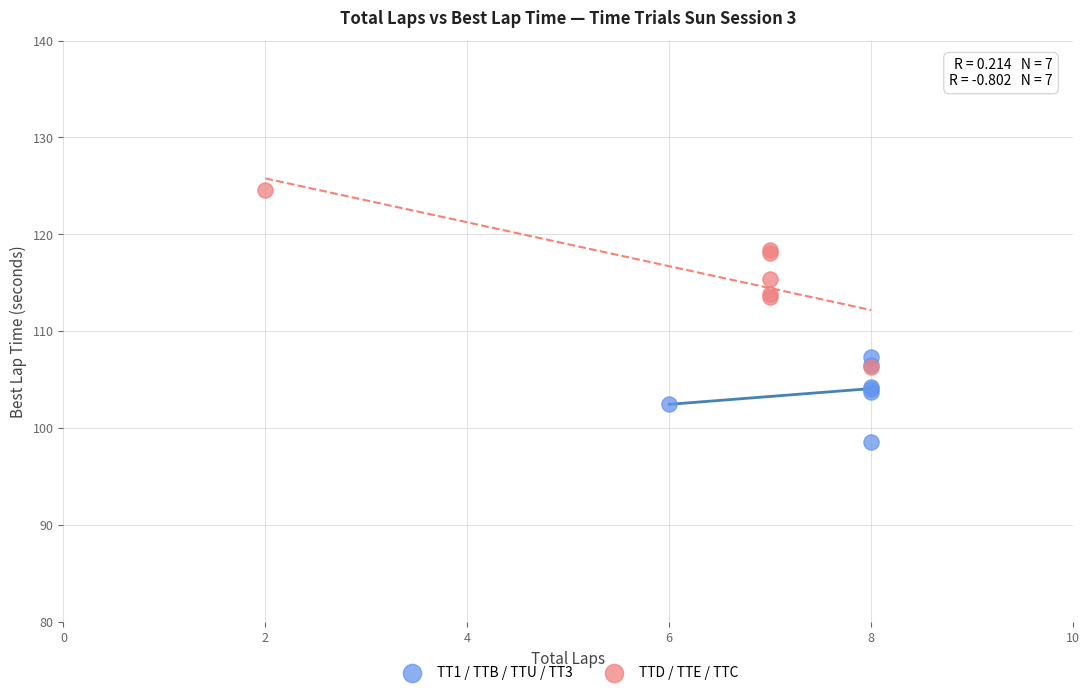

Which series has the largest Y range (max minus min)?

TTD / TTE / TTC